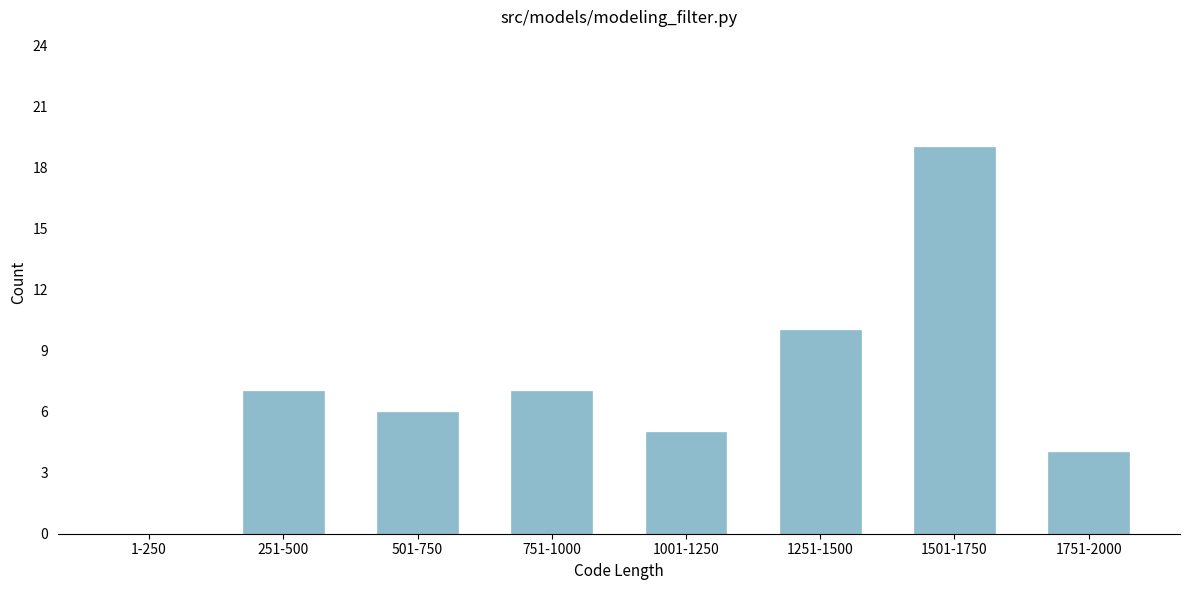

Reading left to right, transcribe all the data shown in this chart.

1-250=0	251-500=7	501-750=6	751-1000=7	1001-1250=5	1251-1500=10	1501-1750=19	1751-2000=4